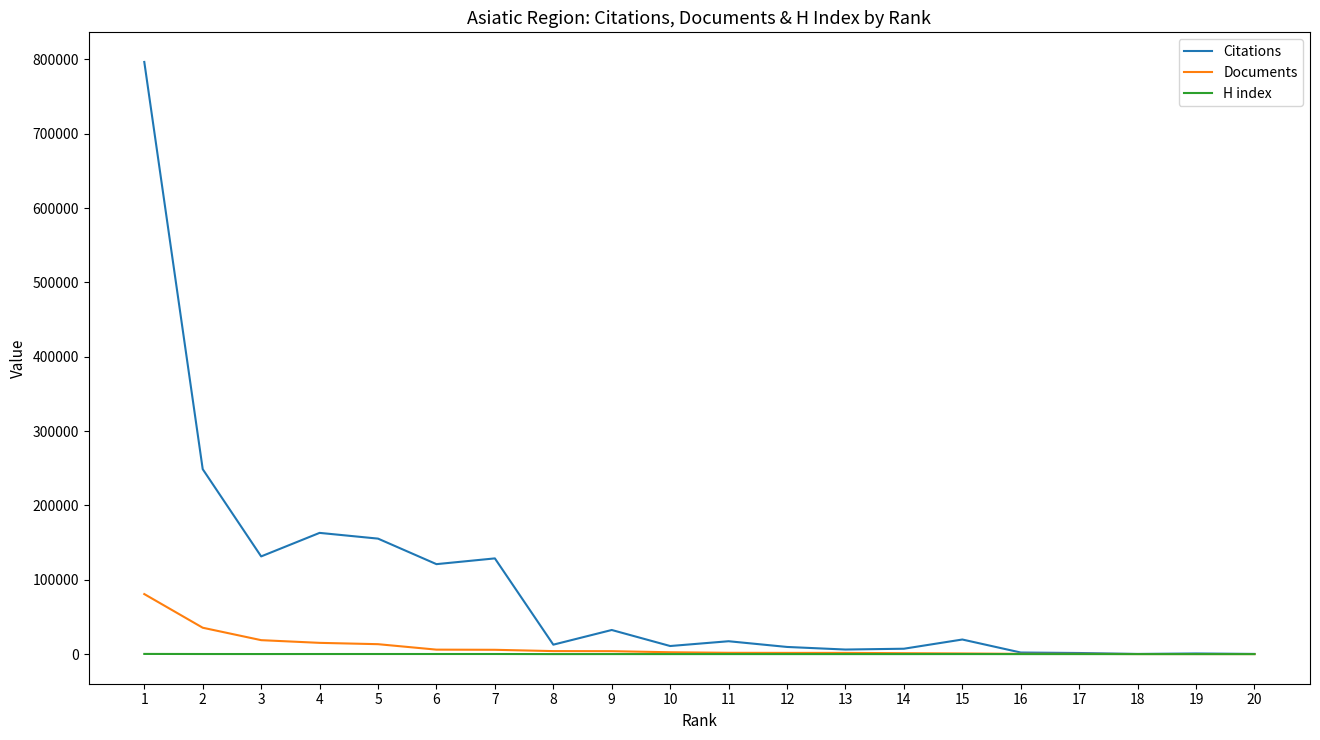

What is the highest value of the Citations series?

796608